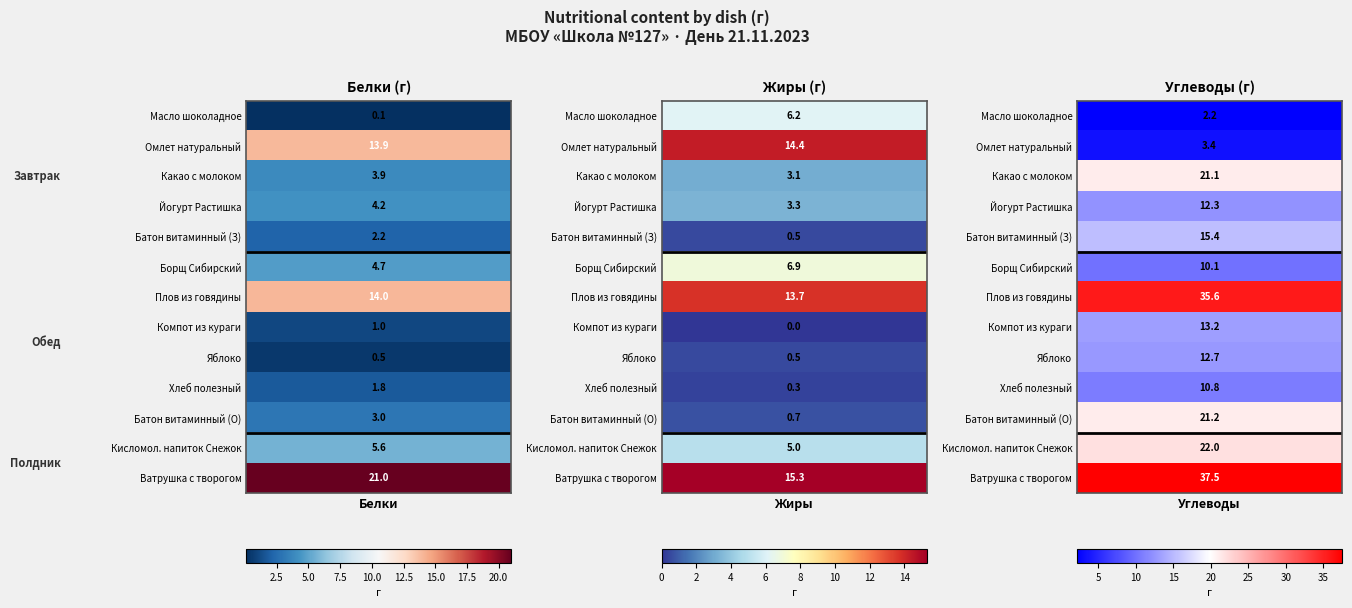

List the series in order of their peak value, highest first.

Ватрушка с творогом, Плов из говядины, Кисломол. напиток Снежок, Батон витаминный (О), Какао с молоком, Батон витаминный (З), Омлет натуральный, Компот из кураги, Яблоко, Йогурт Растишка, Хлеб полезный, Борщ Сибирский, Масло шоколадное